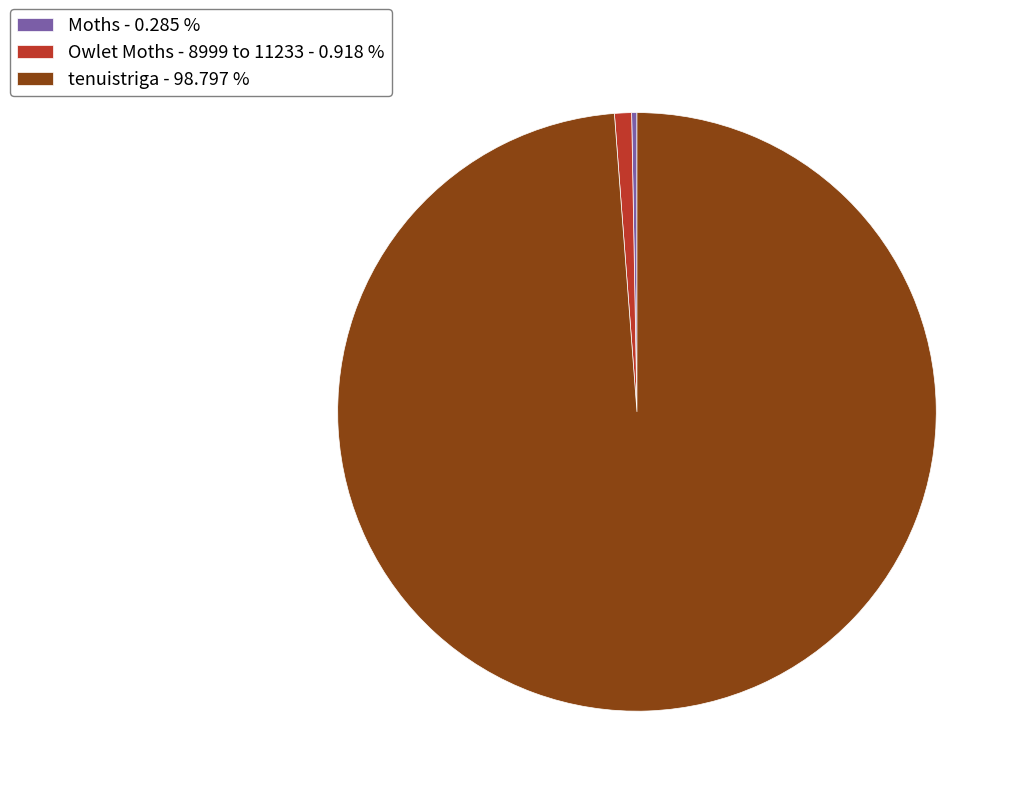

Approximately how many times larger is the value at Owlet Moths - 8999 to 11233 compared to Moths?

3.2